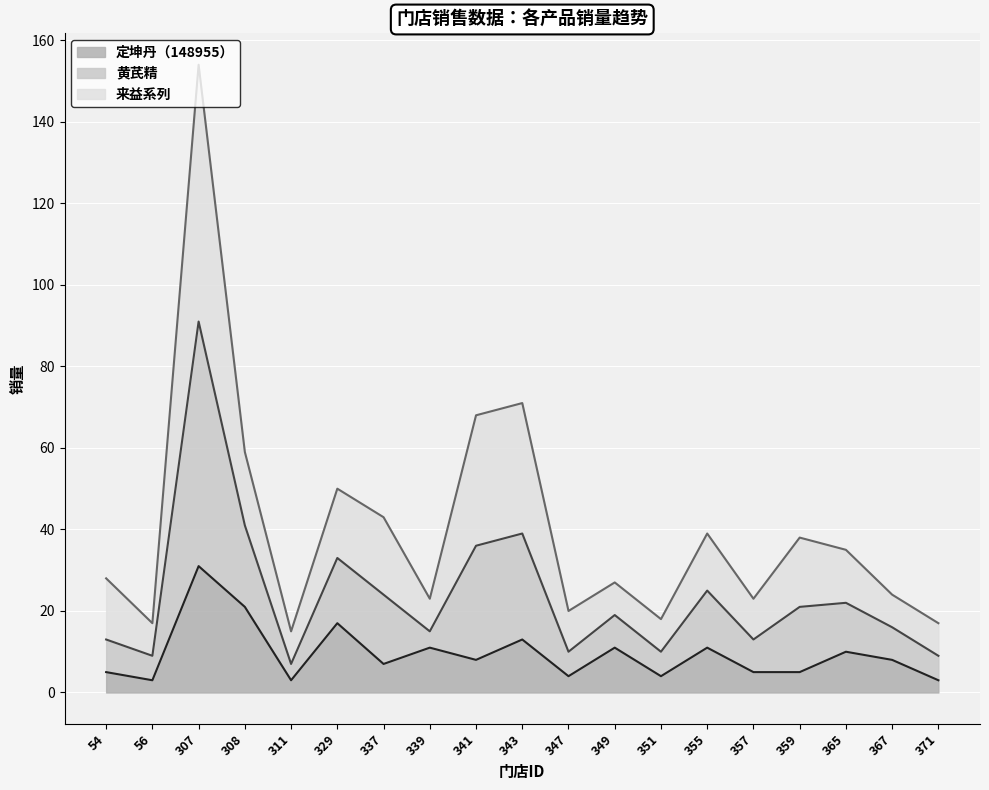

Which category has the highest value in the 定坤丹（148955） series?

307